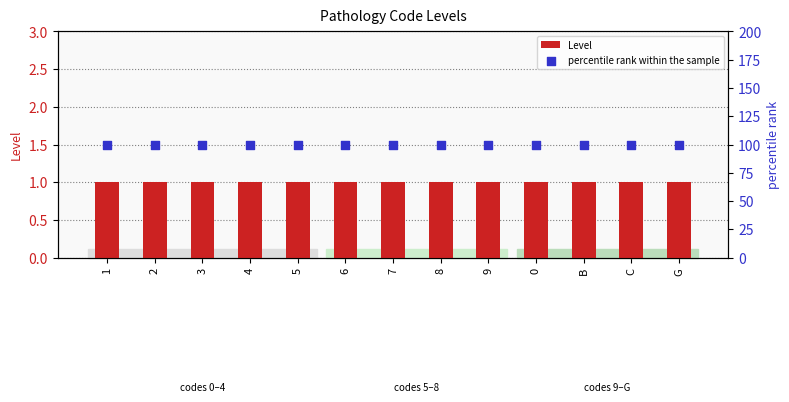

What is the total value across all series at C?

101